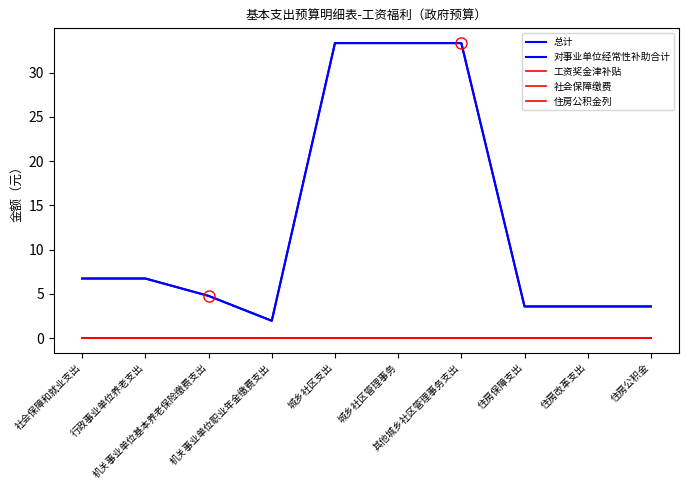

Does the chart have visible grid lines?

No